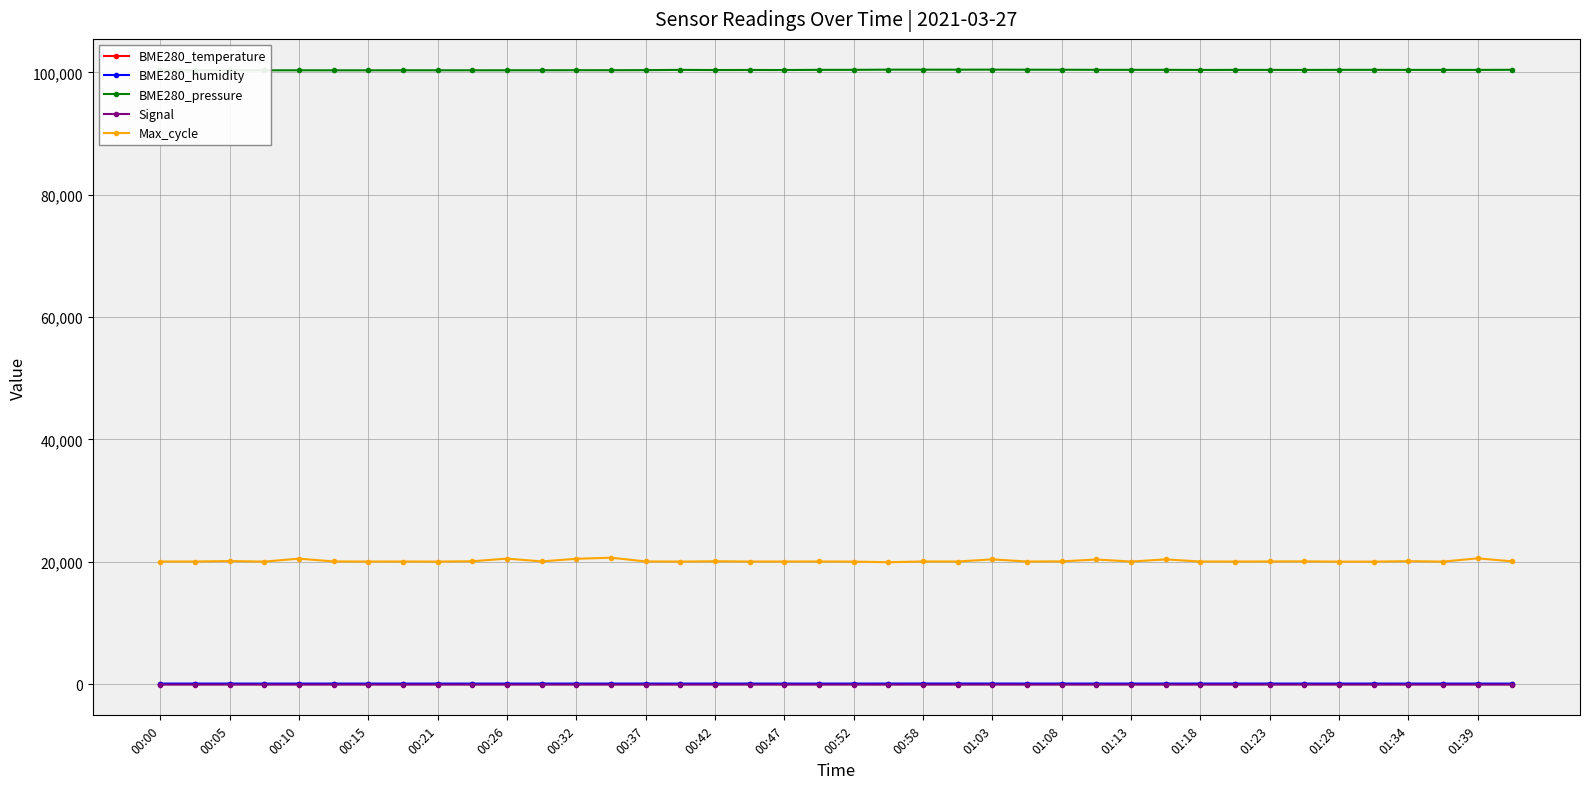

True or false: Signal and Max_cycle intersect in this chart.

False